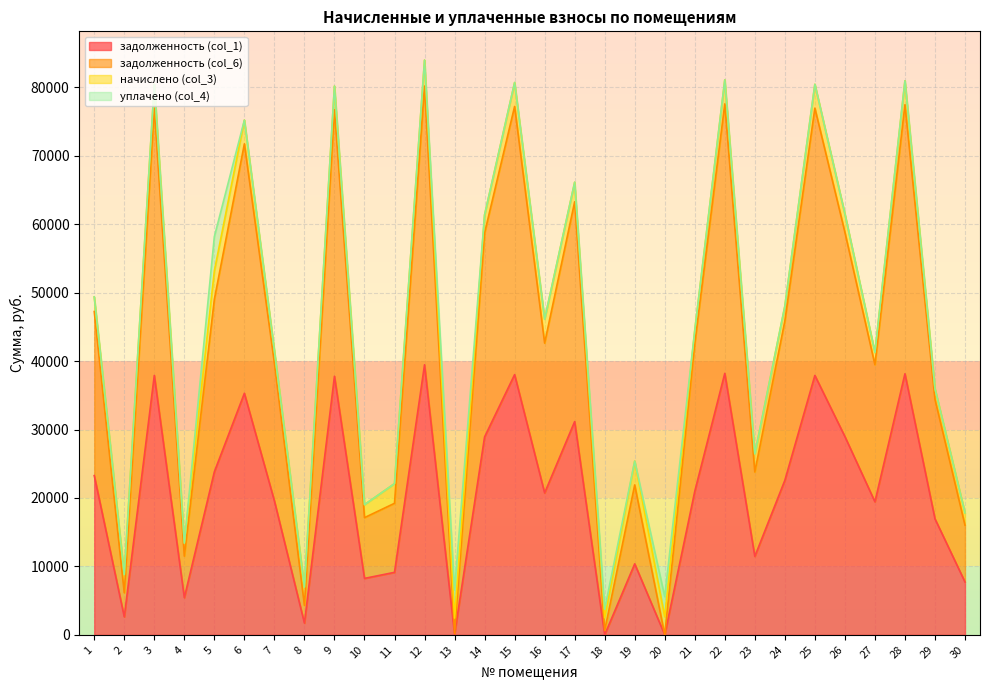

What is the difference between the задолженность (col_1) values at 30 and 3?

30195.0